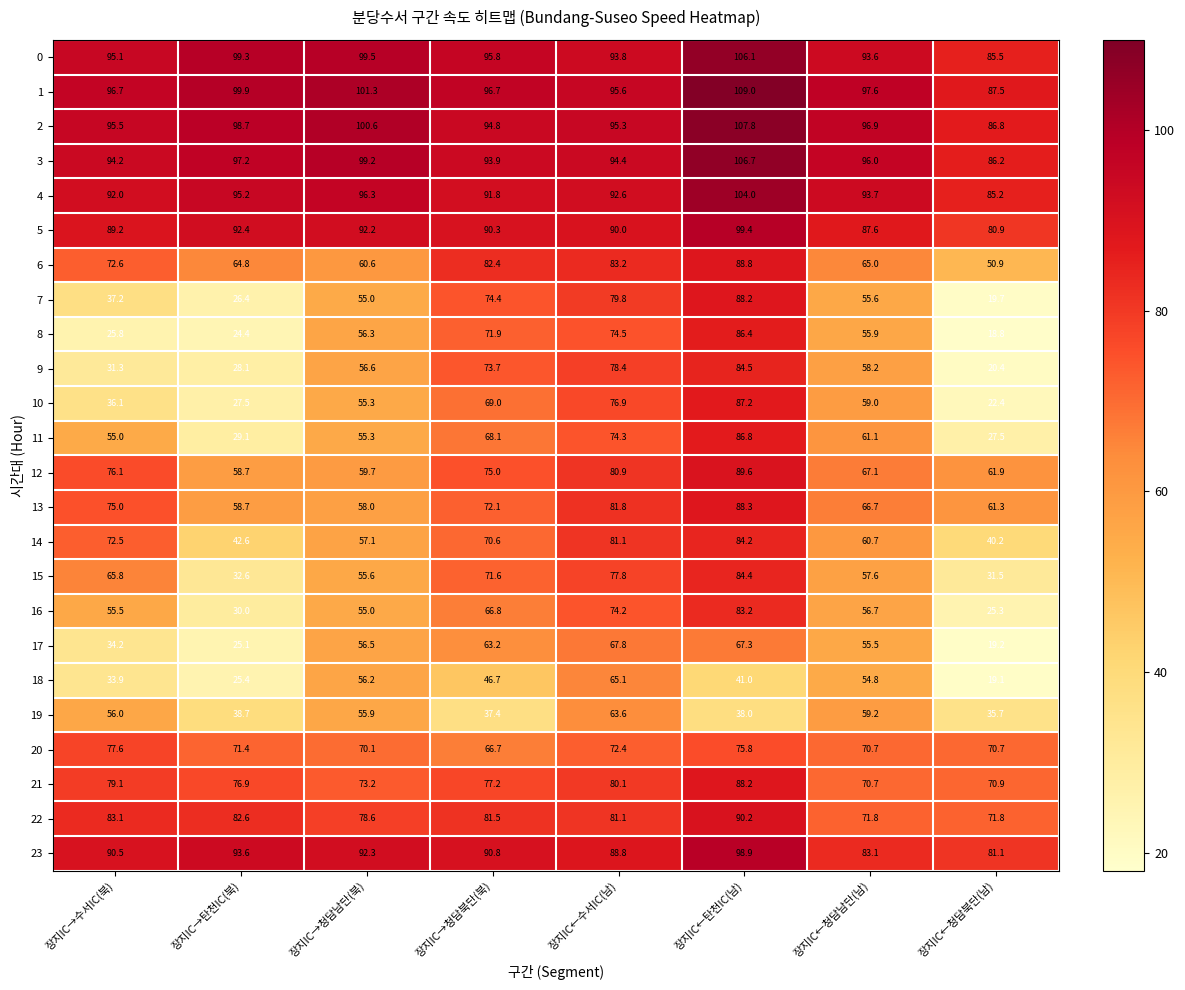

The value of 9 at 장지IC←수서IC(남) is 46.5. True or false?

False